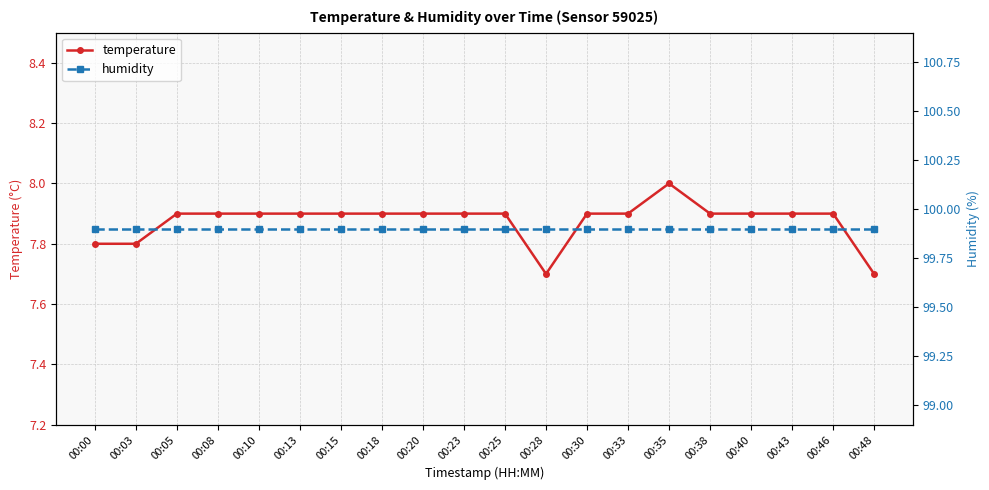

Reading left to right, what are all the values shown in this chart?

temperature: 7.8	7.8	7.9	7.9	7.9	7.9	7.9	7.9	7.9	7.9	7.9	7.7	7.9	7.9	8.0	7.9	7.9	7.9	7.9	7.7
humidity: 99.9	99.9	99.9	99.9	99.9	99.9	99.9	99.9	99.9	99.9	99.9	99.9	99.9	99.9	99.9	99.9	99.9	99.9	99.9	99.9